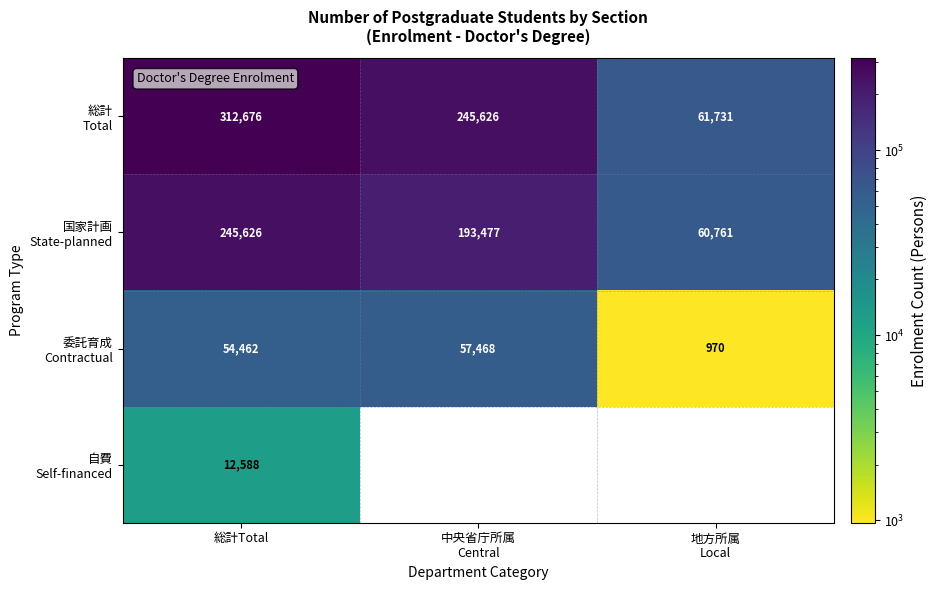

How many distinct data groups are displayed?

4